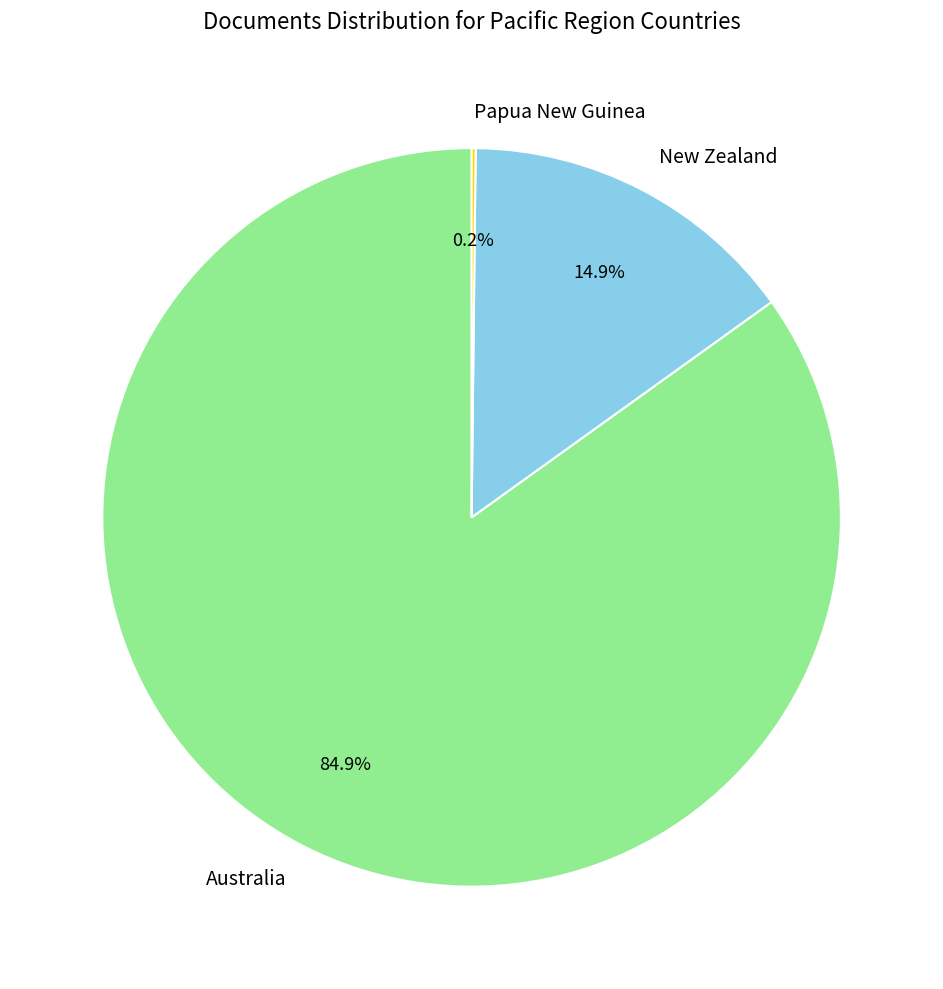

To the nearest percent, what is the combined percentage of Australia and New Zealand?

100%